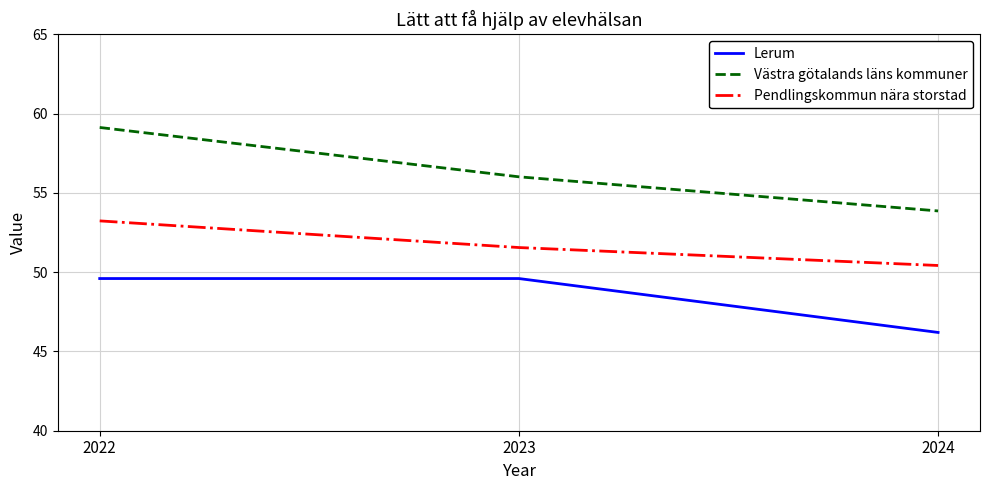

How many values in the Västra götalands läns kommuner series exceed 56?

2